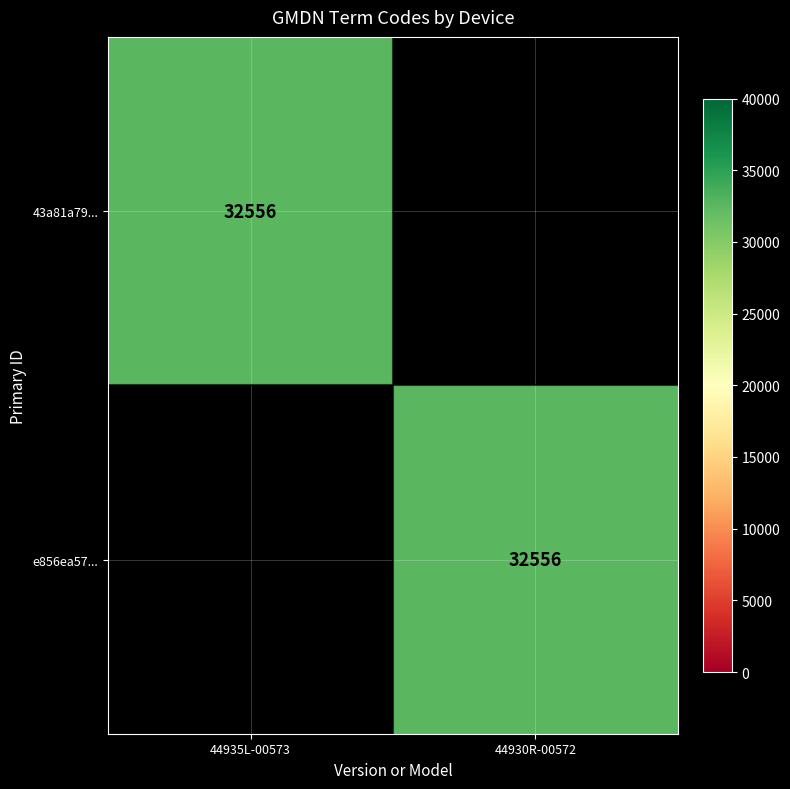

Is it true that e856ea57... equals 32556 at 44930R-00572?

True